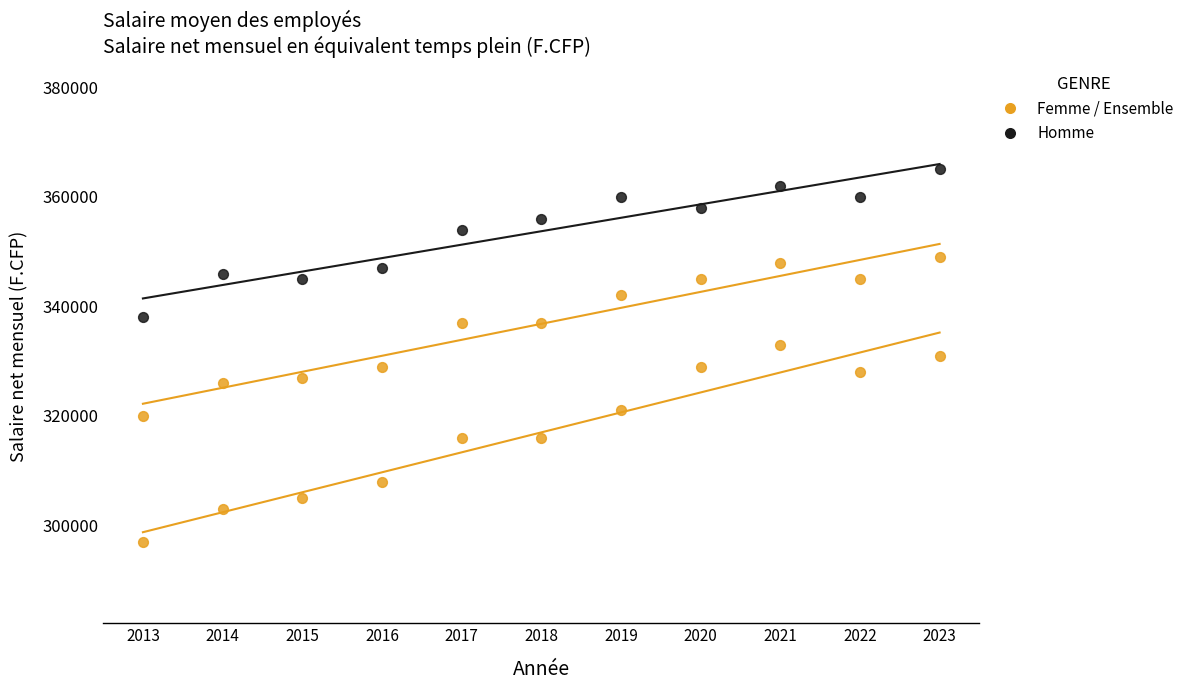

How many data points are displayed?

33